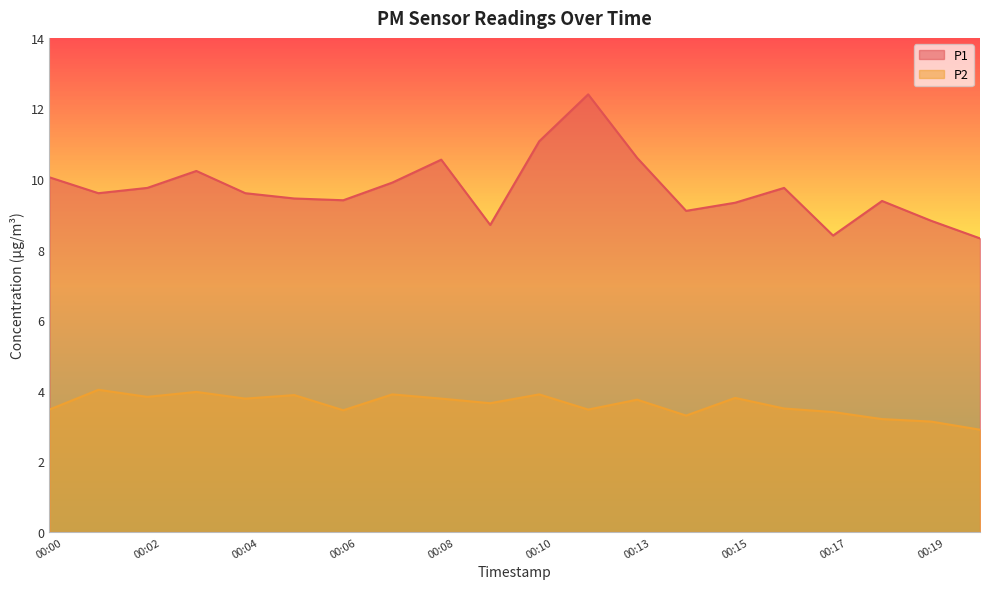

True or false: P2 and P1 cross at least once.

False